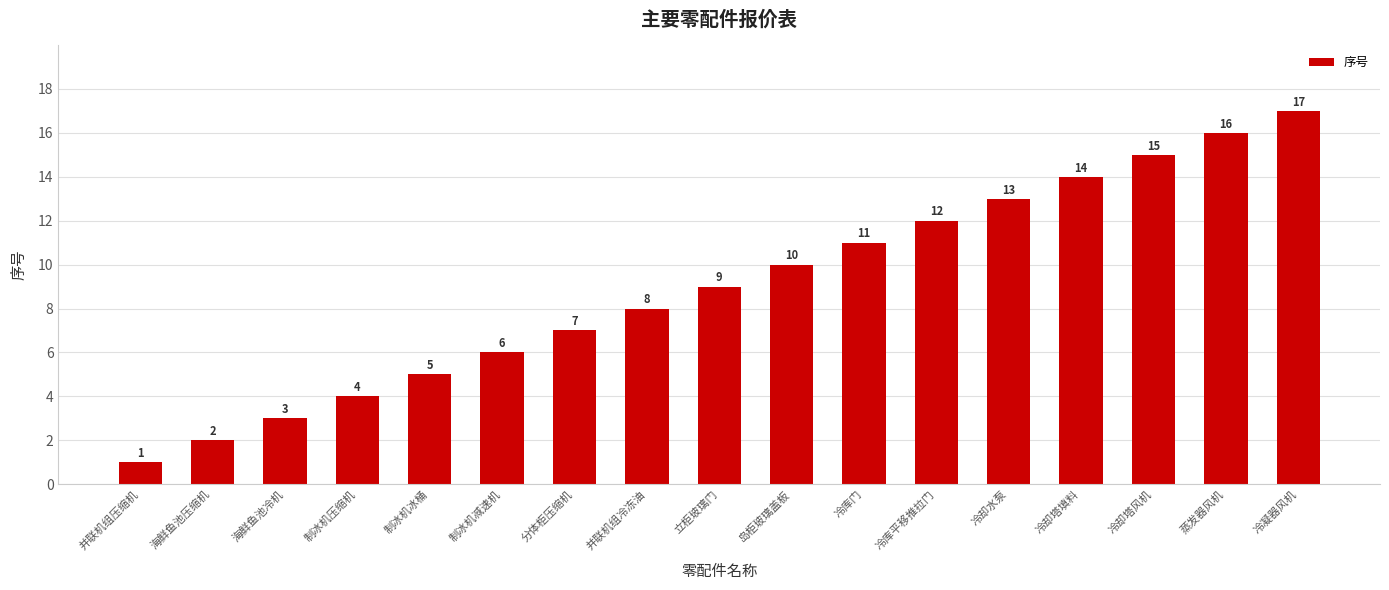

How many data points are less than 9?

8